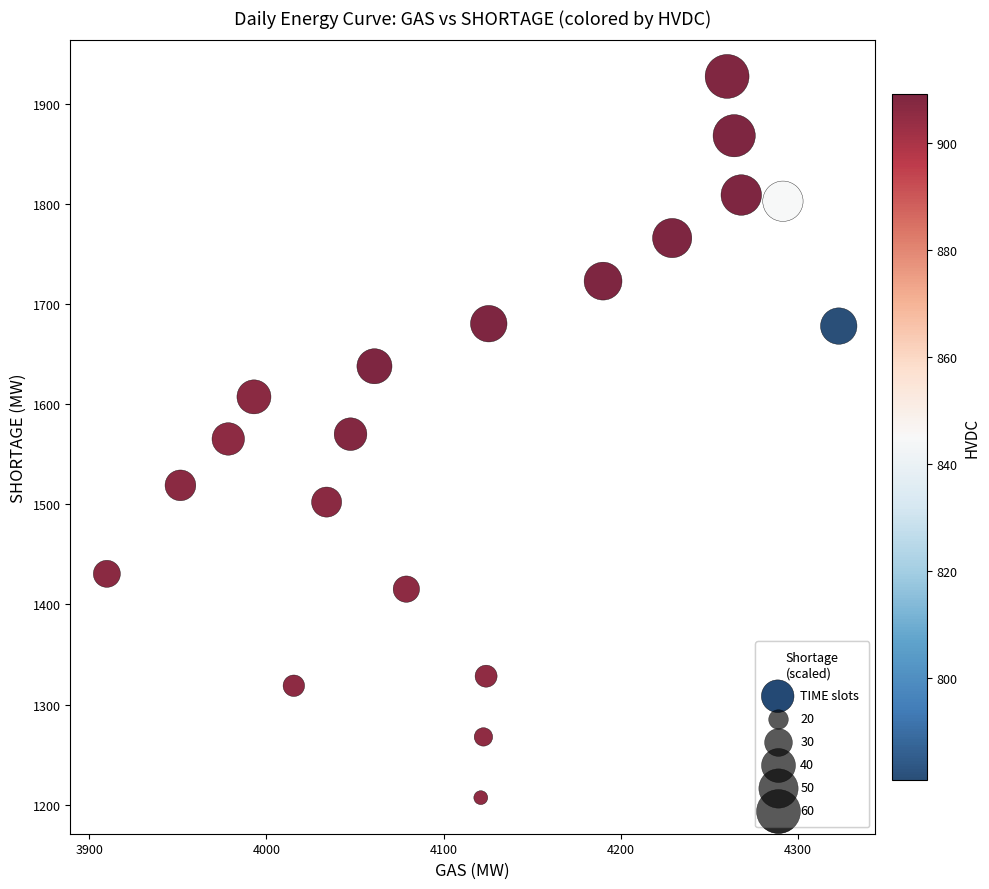

What is the range of Y values (max minus min)?

720.1